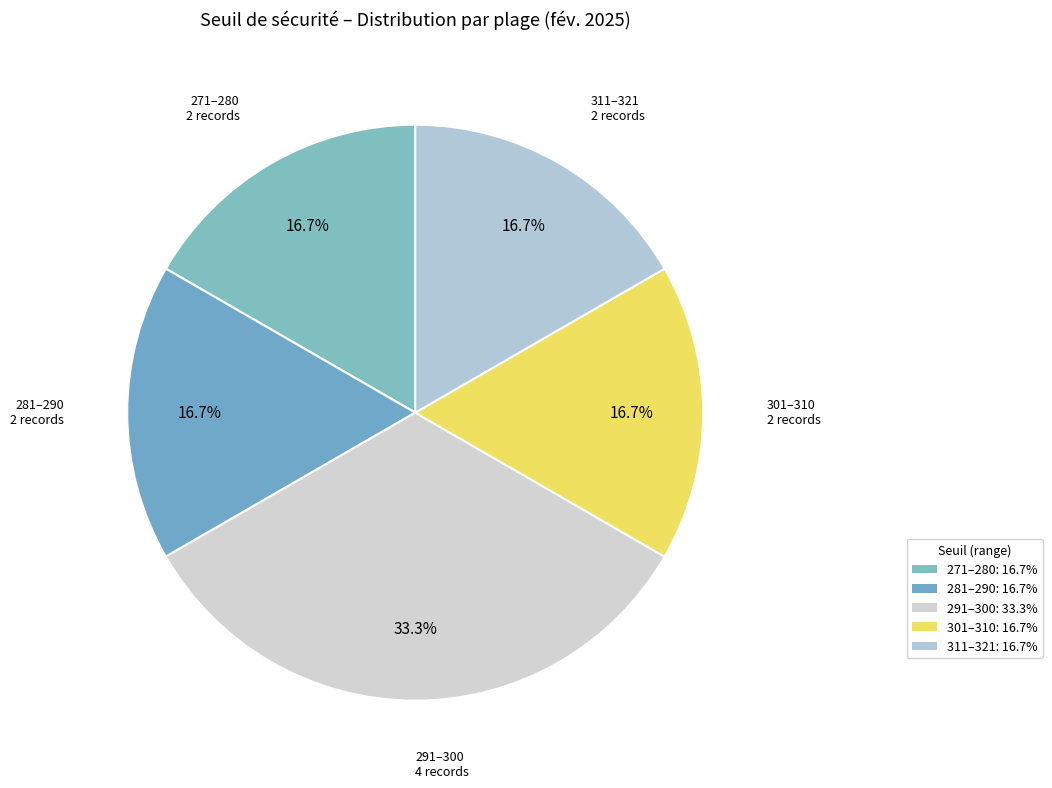

What is the largest slice in the pie chart?

291–300: 33.3%